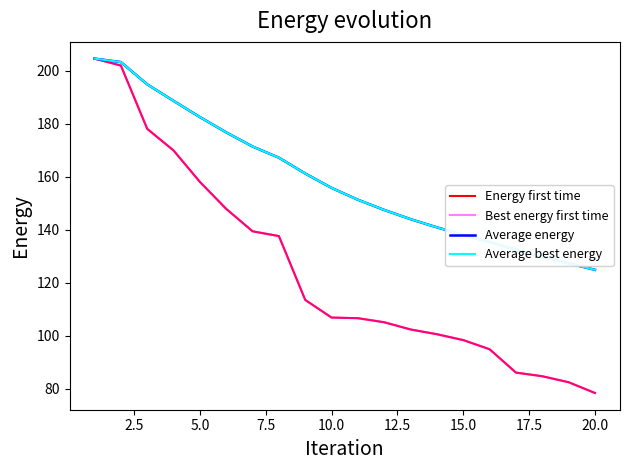

Does the chart display data point markers on the line(s)?

No